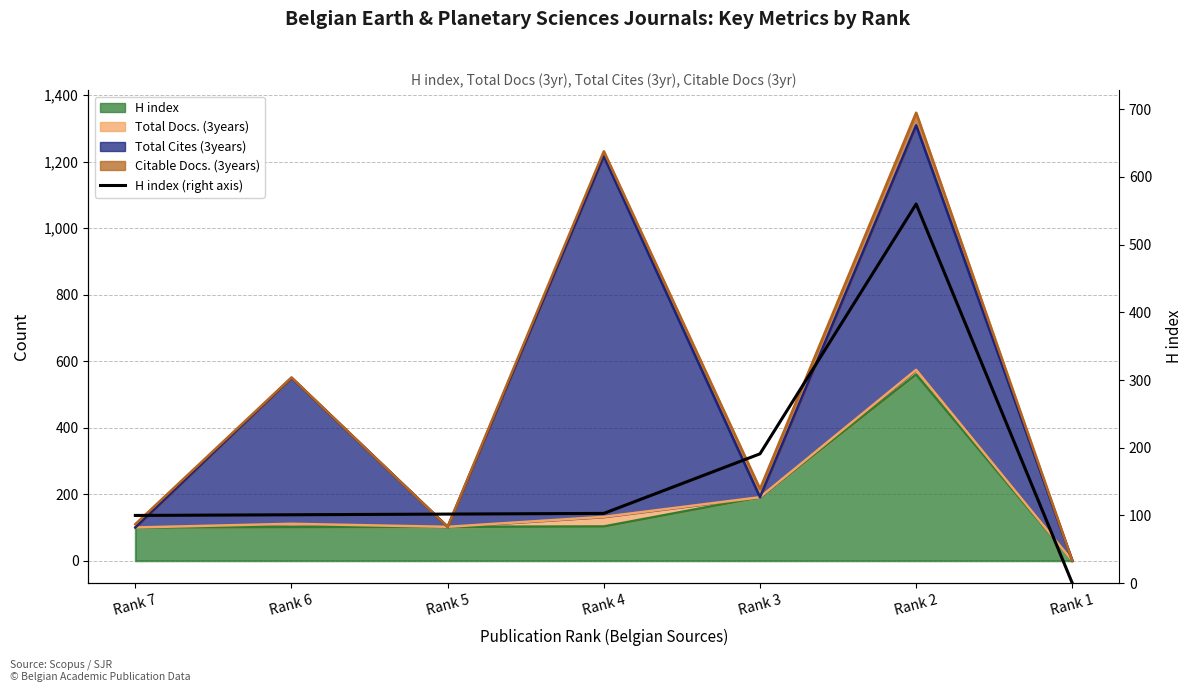

List the labels in order of value, largest first.

Rank 2, Rank 3, Rank 4, Rank 5, Rank 6, Rank 7, Rank 1